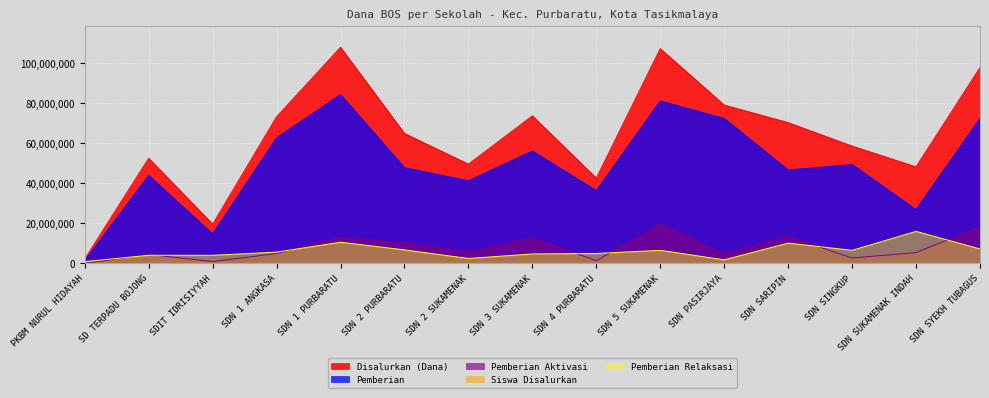

At how many categories does at least one series exceed 24667262?

13